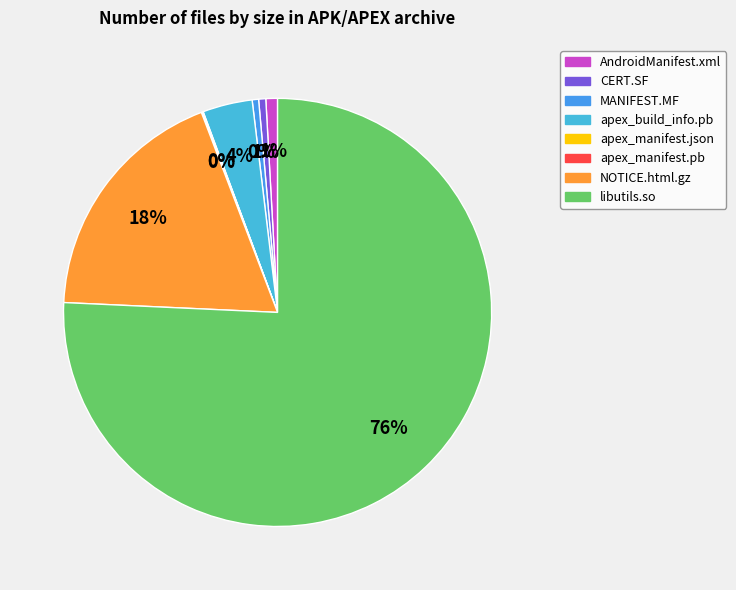

What portion of the pie excludes NOTICE.html.gz?

81.5%